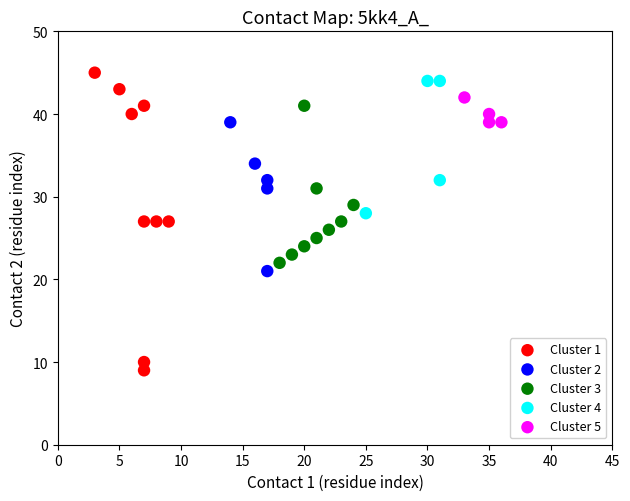

Which series contains the lowest Y value?

Cluster 1